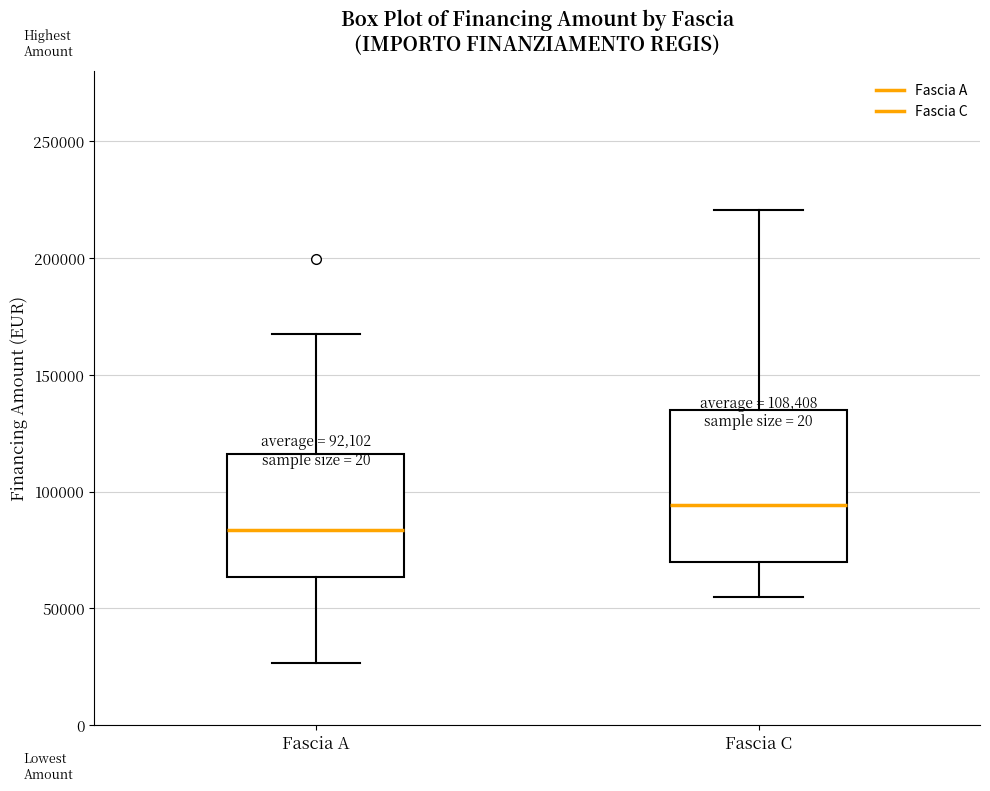

Which box has the highest median line?

Fascia C